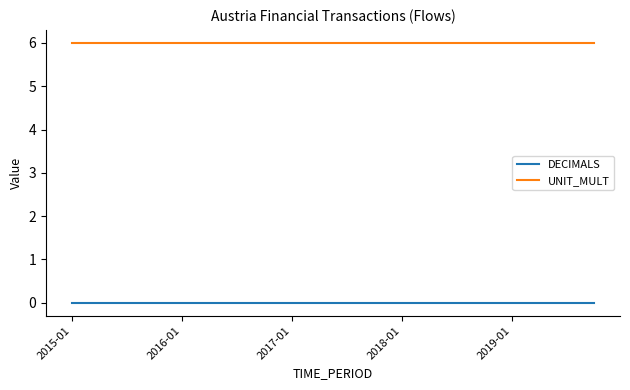

True or false: UNIT_MULT and DECIMALS intersect in this chart.

False